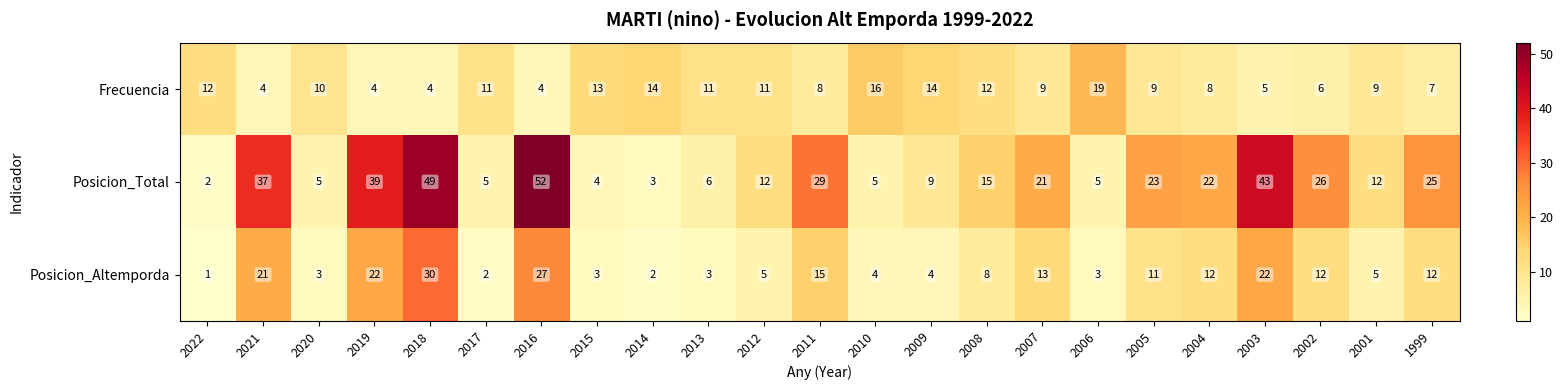

Is the value of Frecuencia at 2014 greater than the value of Posicion_Total at 2001?

Yes